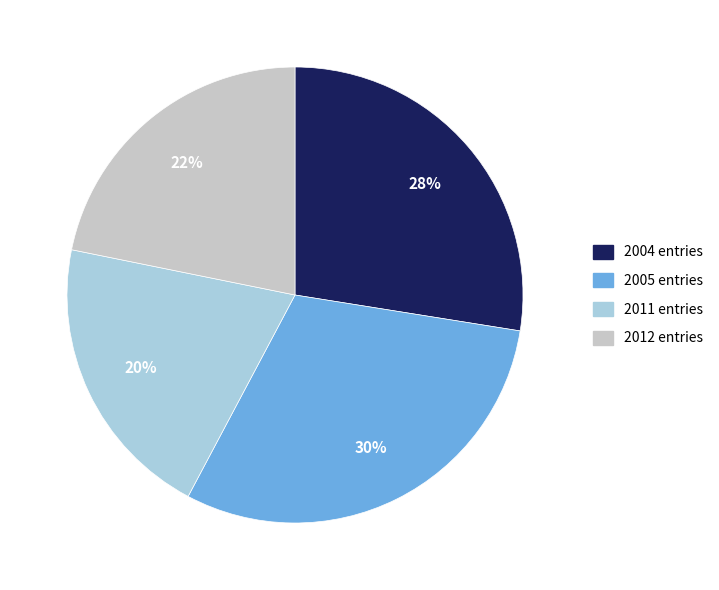

To the nearest percent, what is the difference between the largest and smallest slice percentages?

10%